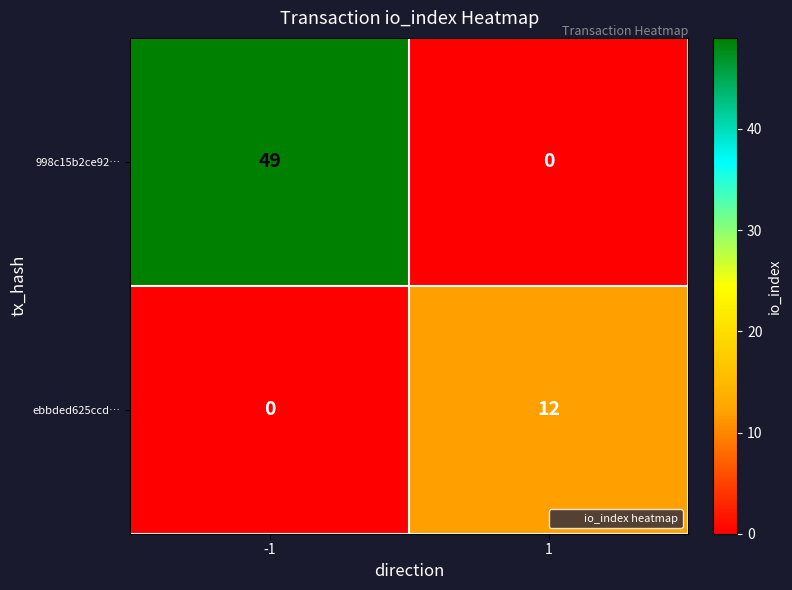

What value does the 998c15b2ce92… series have at -1, to the nearest 5?

50